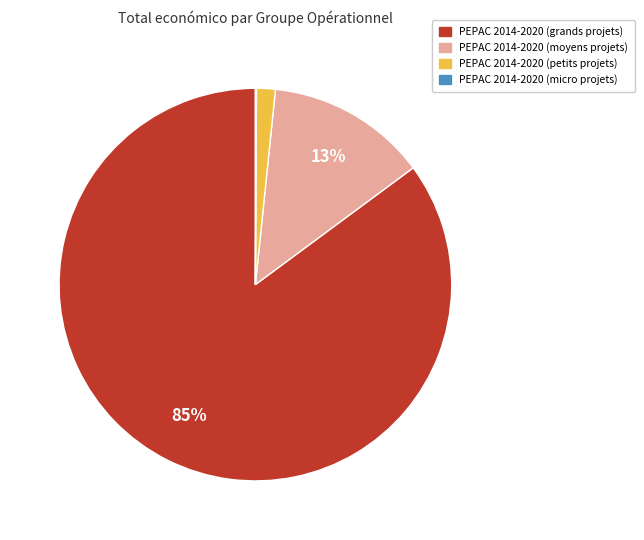

Between PEPAC 2014-2020 (moyens projets) and PEPAC 2014-2020 (grands projets), which is larger?

PEPAC 2014-2020 (grands projets)